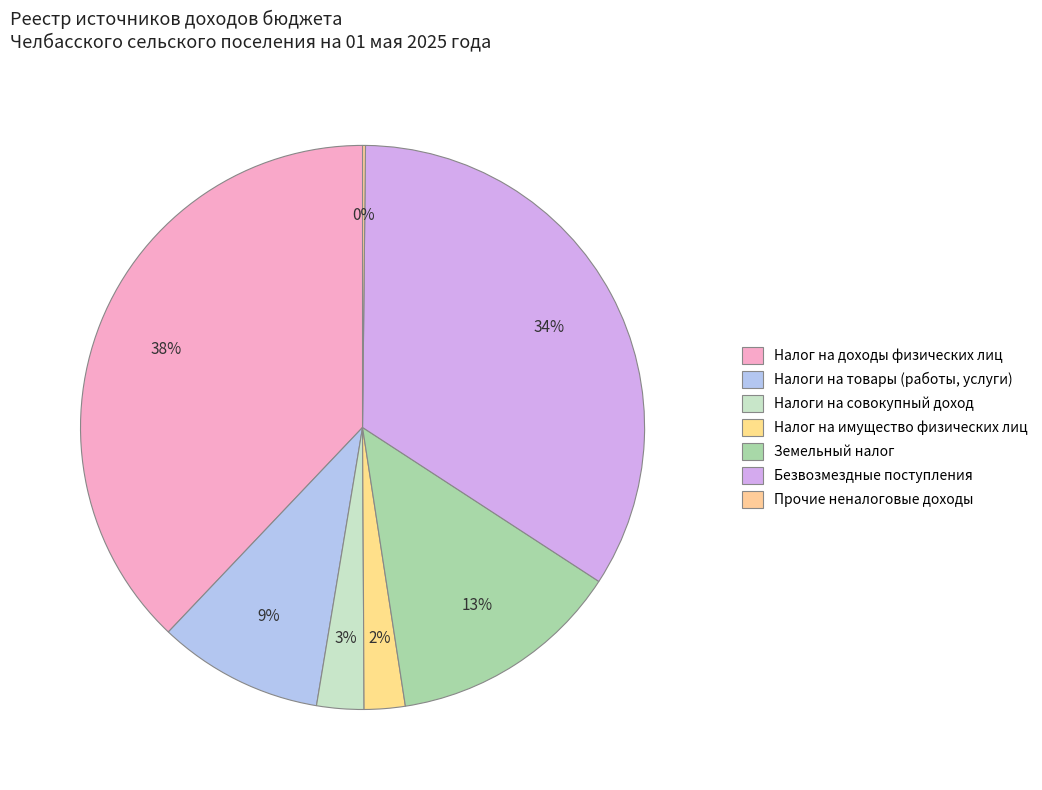

Count the number of slices in the pie.

7